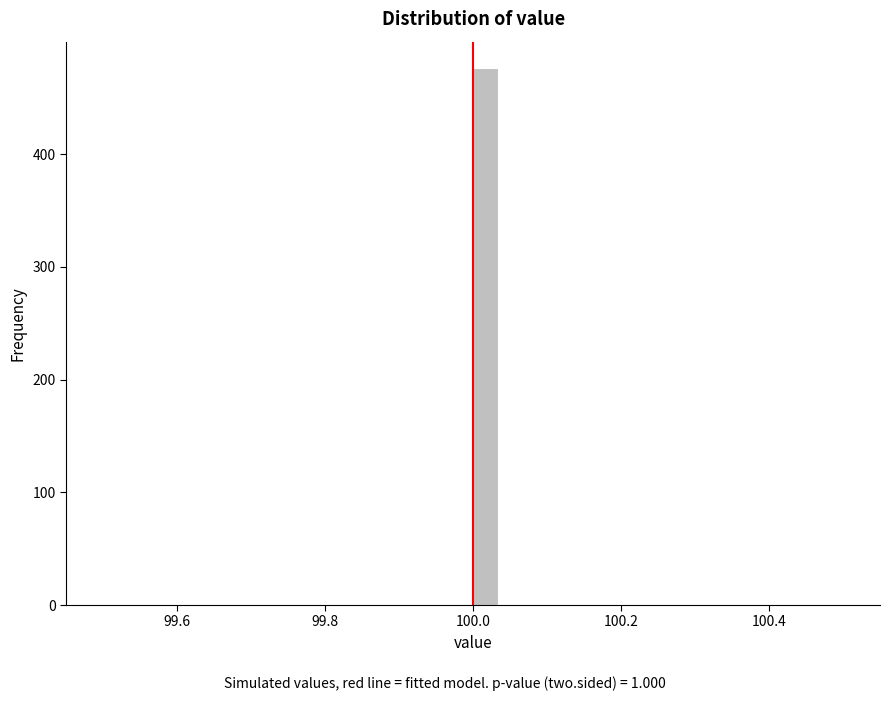

Around what value on the x-axis is the tallest bar? Give the approximate position of its centre, as read against the axis.

100.02